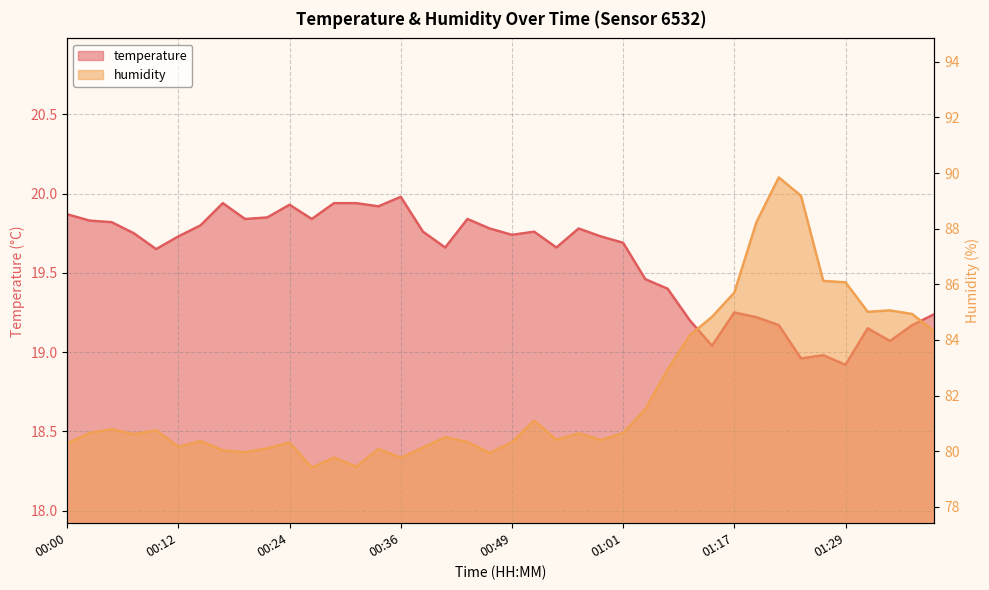

What is the total value across all series at 01:34?

104.1